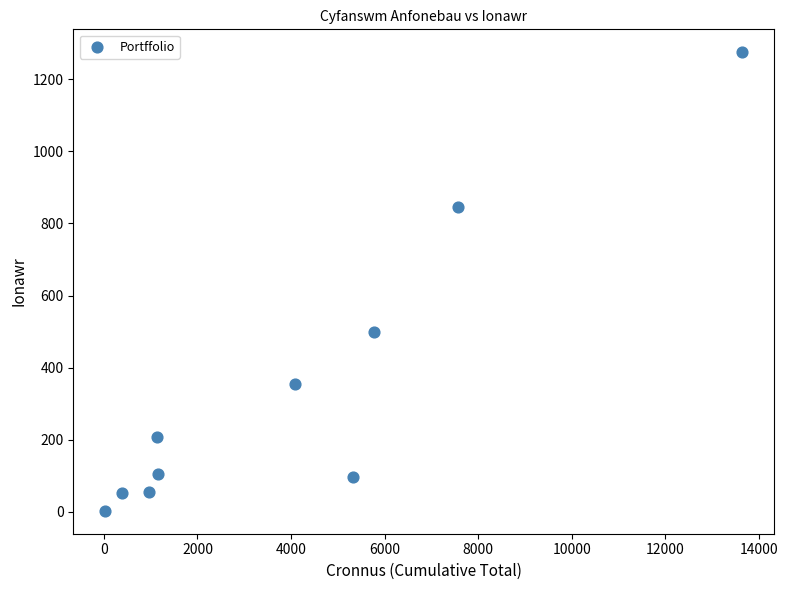

What is the range of X values (max minus min)?

13612